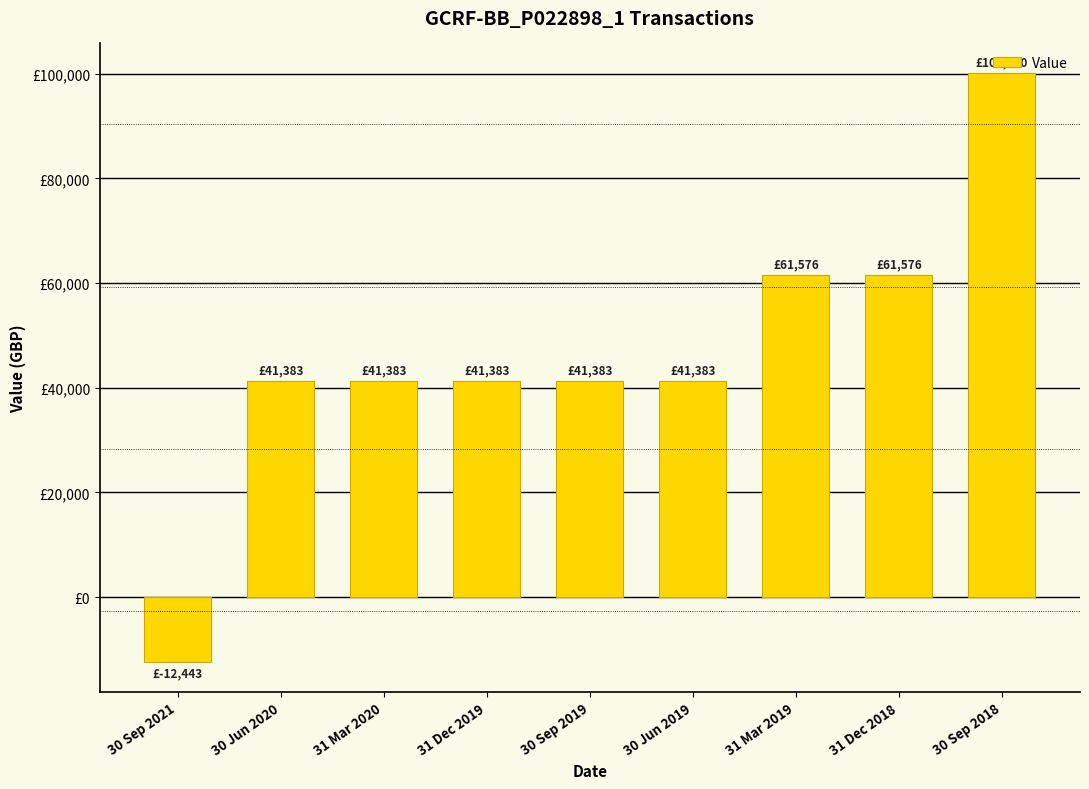

What is the smallest value displayed?

-12442.6